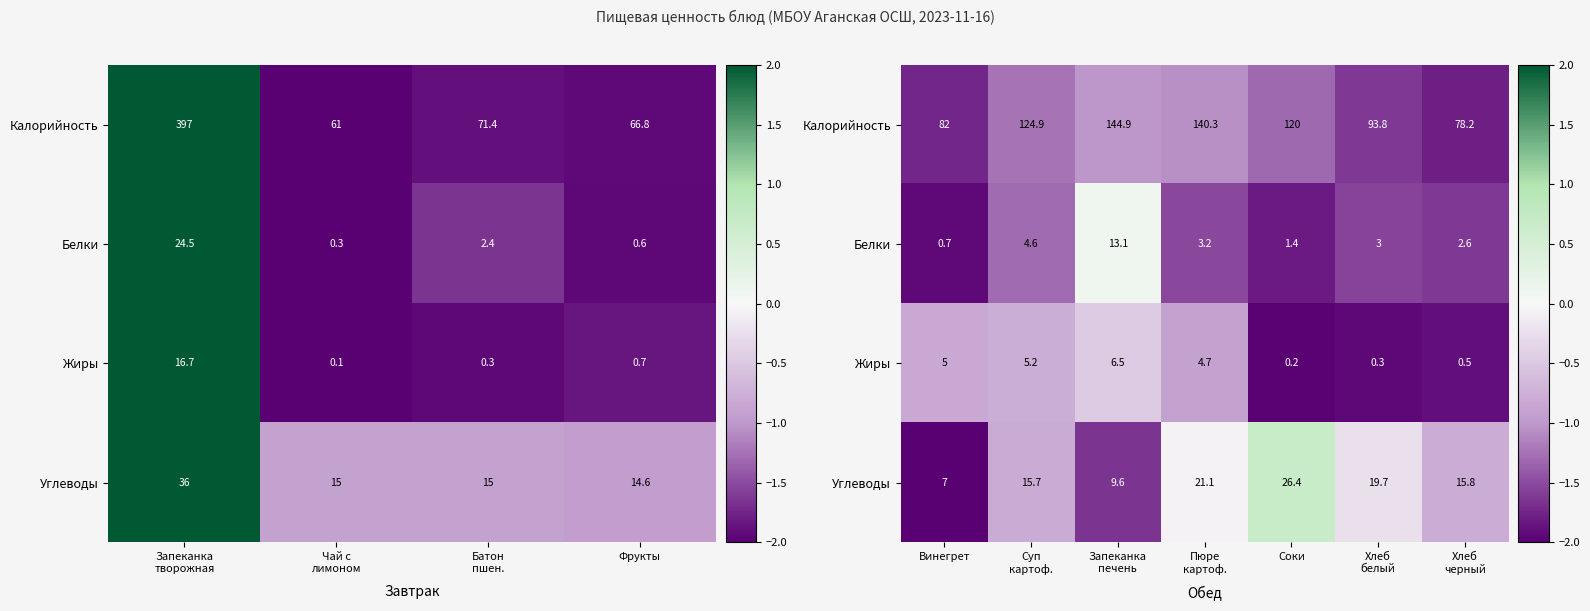

At Пюре картоф., list the series in order from largest to smallest.

Углеводы, Жиры, Калорийность, Белки